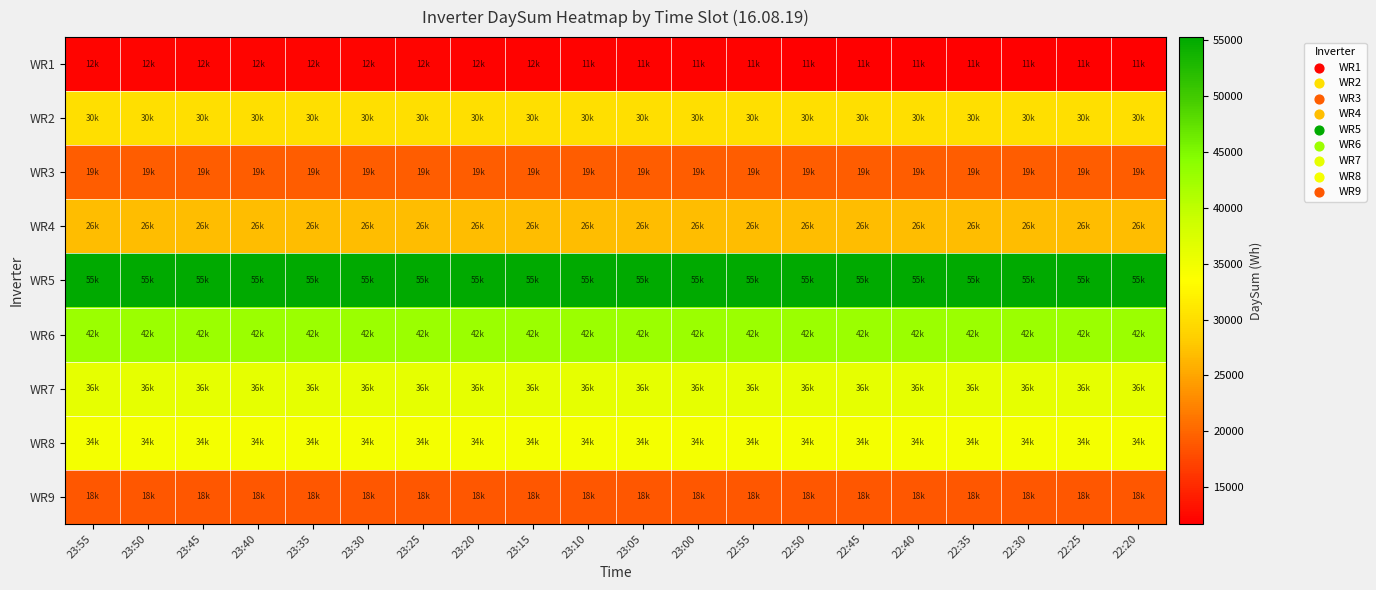

Reading left to right, extract all data points from this chart.

WR1: 23:55=12172	23:50=12155	23:45=12135	23:40=12112	23:35=12094	23:30=12074	23:25=12053	23:20=12032	23:15=12010	23:10=11986	23:05=11955	23:00=11926	22:55=11896	22:50=11865	22:45=11832	22:40=11803	22:35=11779	22:30=11751	22:25=11731	22:20=11711
WR2: 23:55=30229	23:50=30229	23:45=30229	23:40=30229	23:35=30229	23:30=30229	23:25=30229	23:20=30229	23:15=30229	23:10=30229	23:05=30229	23:00=30229	22:55=30229	22:50=30229	22:45=30229	22:40=30229	22:35=30229	22:30=30229	22:25=30229	22:20=30229
WR3: 23:55=19354	23:50=19354	23:45=19354	23:40=19354	23:35=19354	23:30=19354	23:25=19354	23:20=19354	23:15=19354	23:10=19354	23:05=19354	23:00=19354	22:55=19354	22:50=19354	22:45=19354	22:40=19354	22:35=19354	22:30=19354	22:25=19354	22:20=19354
WR4: 23:55=26899	23:50=26899	23:45=26899	23:40=26899	23:35=26899	23:30=26899	23:25=26899	23:20=26899	23:15=26899	23:10=26899	23:05=26899	23:00=26899	22:55=26899	22:50=26899	22:45=26899	22:40=26899	22:35=26899	22:30=26899	22:25=26899	22:20=26899
WR5: 23:55=55293	23:50=55293	23:45=55293	23:40=55293	23:35=55293	23:30=55293	23:25=55293	23:20=55293	23:15=55293	23:10=55293	23:05=55293	23:00=55293	22:55=55293	22:50=55293	22:45=55293	22:40=55293	22:35=55293	22:30=55293	22:25=55293	22:20=55293
WR6: 23:55=42805	23:50=42805	23:45=42805	23:40=42805	23:35=42805	23:30=42805	23:25=42805	23:20=42805	23:15=42805	23:10=42805	23:05=42805	23:00=42805	22:55=42805	22:50=42805	22:45=42805	22:40=42805	22:35=42805	22:30=42805	22:25=42805	22:20=42805
WR7: 23:55=36109	23:50=36109	23:45=36109	23:40=36109	23:35=36109	23:30=36109	23:25=36109	23:20=36109	23:15=36109	23:10=36109	23:05=36109	23:00=36109	22:55=36109	22:50=36109	22:45=36109	22:40=36109	22:35=36109	22:30=36109	22:25=36109	22:20=36109
WR8: 23:55=34527	23:50=34527	23:45=34527	23:40=34527	23:35=34527	23:30=34527	23:25=34527	23:20=34527	23:15=34527	23:10=34527	23:05=34527	23:00=34527	22:55=34527	22:50=34527	22:45=34527	22:40=34527	22:35=34527	22:30=34527	22:25=34527	22:20=34527
WR9: 23:55=18707	23:50=18707	23:45=18707	23:40=18707	23:35=18707	23:30=18707	23:25=18707	23:20=18707	23:15=18707	23:10=18707	23:05=18707	23:00=18707	22:55=18707	22:50=18707	22:45=18707	22:40=18707	22:35=18707	22:30=18707	22:25=18707	22:20=18707